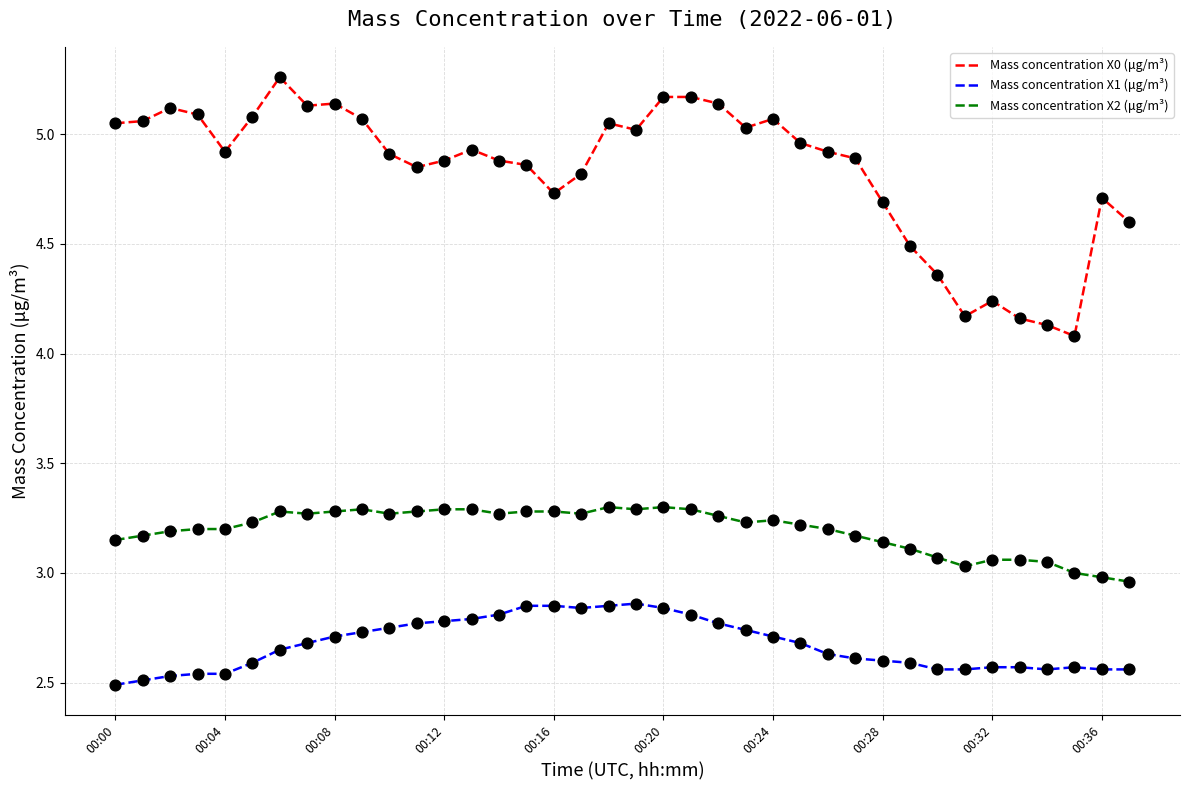

What are all the series names shown in the legend?

Mass concentration X0 (μg/m³), Mass concentration X1 (μg/m³), Mass concentration X2 (μg/m³)